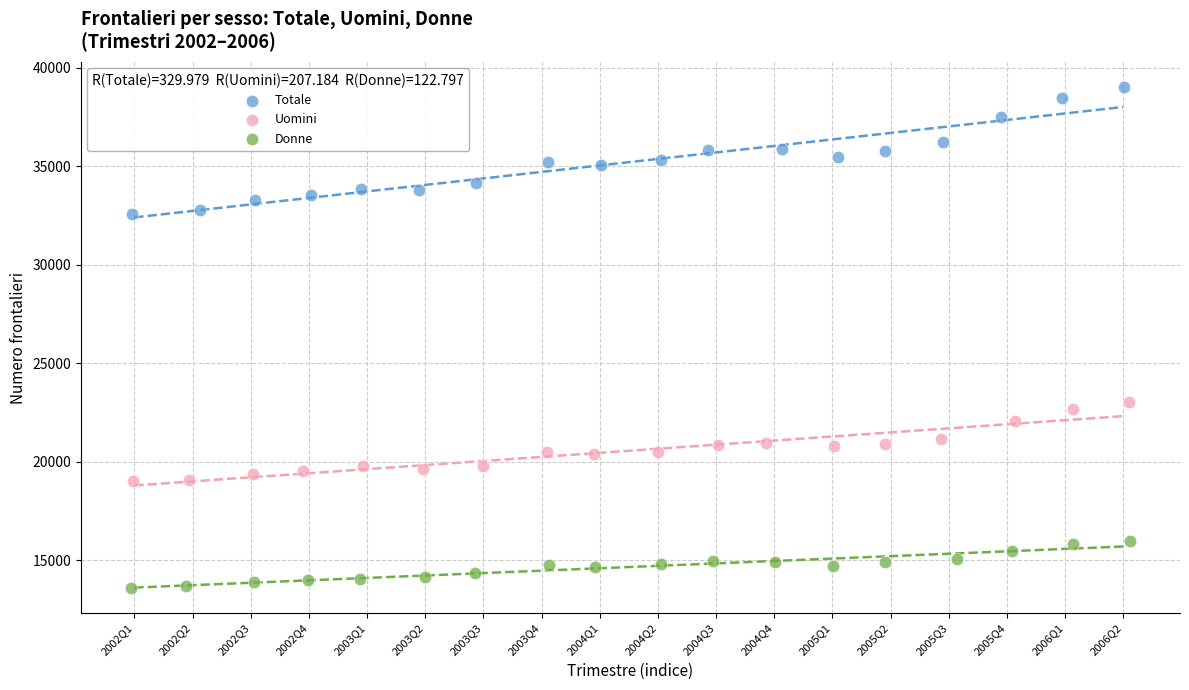

Which series has the widest spread of Y values?

Totale